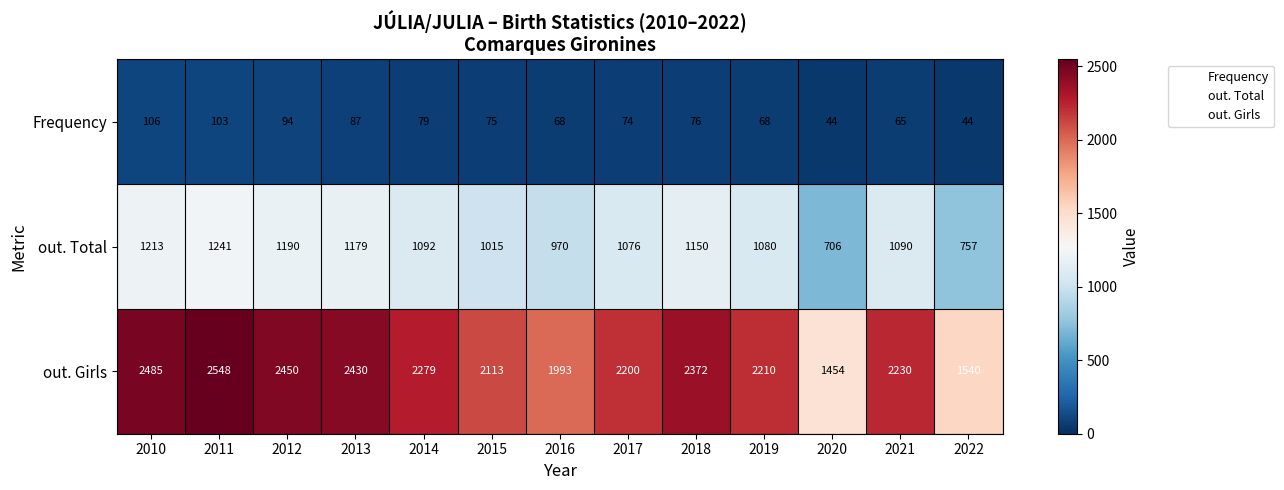

What is the difference between the second highest and minimum values in the out. Total series?

507